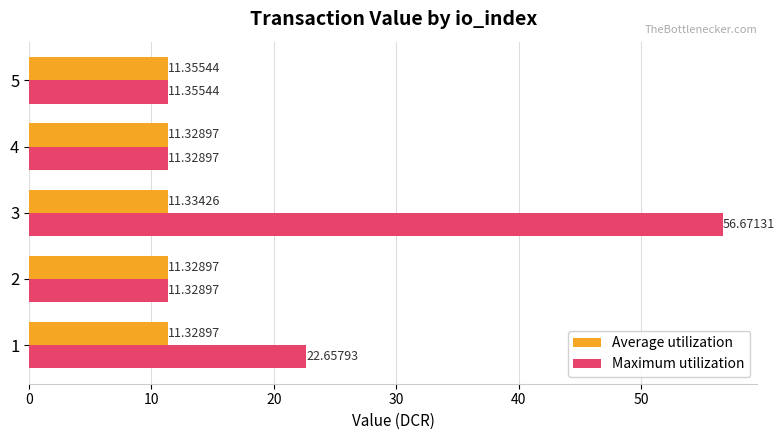

At which category does the chart reach its peak across all series?

3